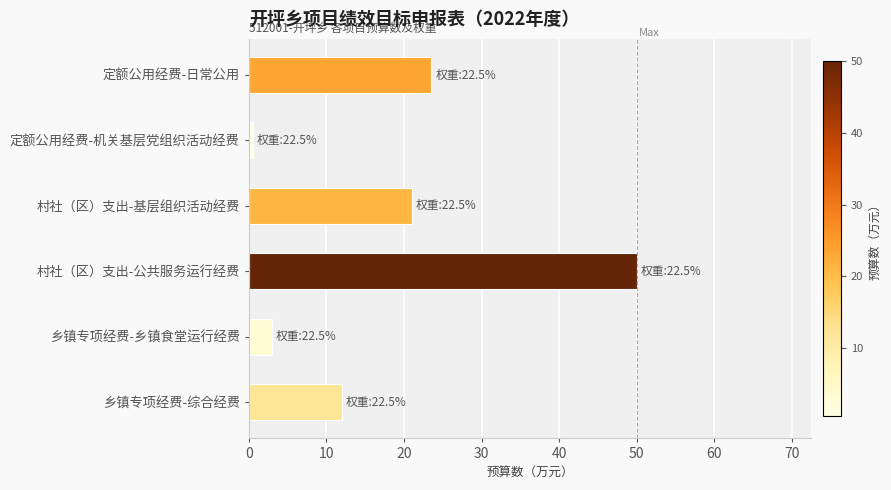

How many data points does each series have?

6